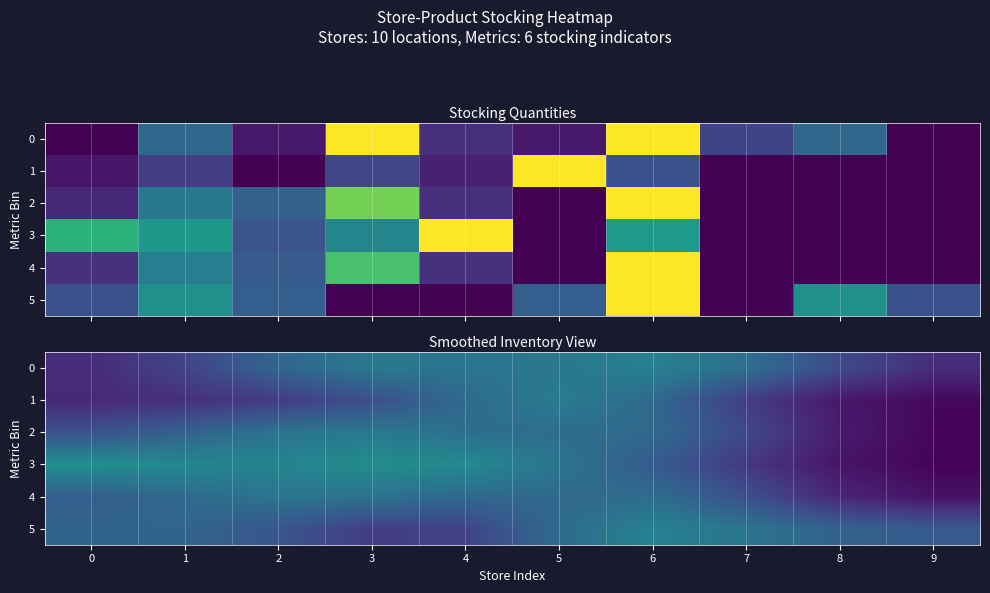

How many data points does each series have?

10